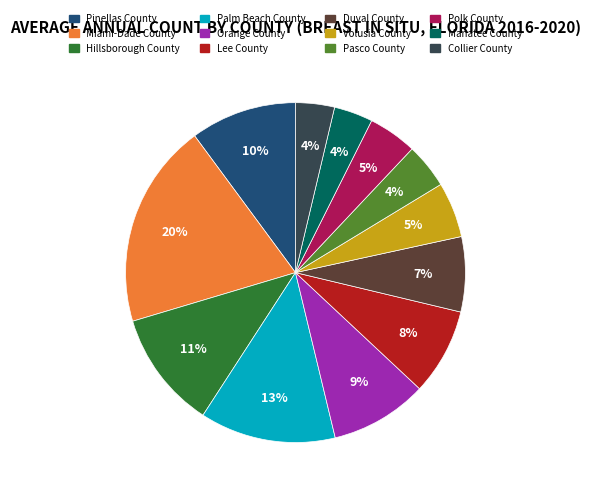

Is it true that Volusia County is 17% of the pie?

False